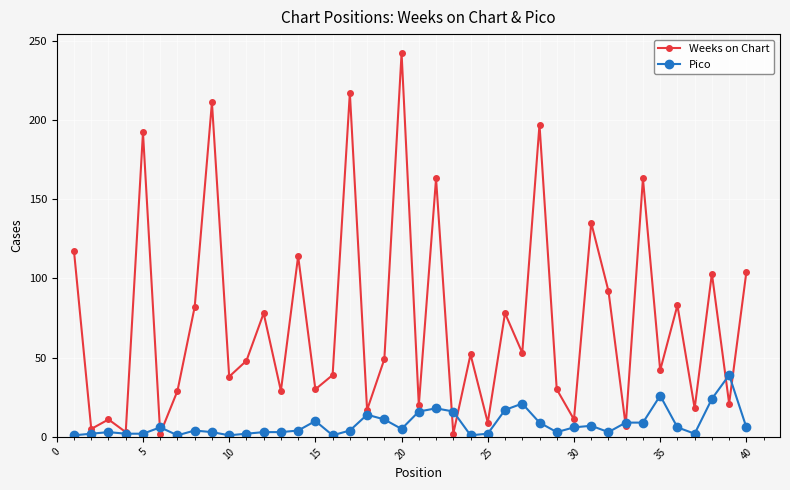

Rank the series by their maximum value, from highest to lowest.

Weeks on Chart, Pico